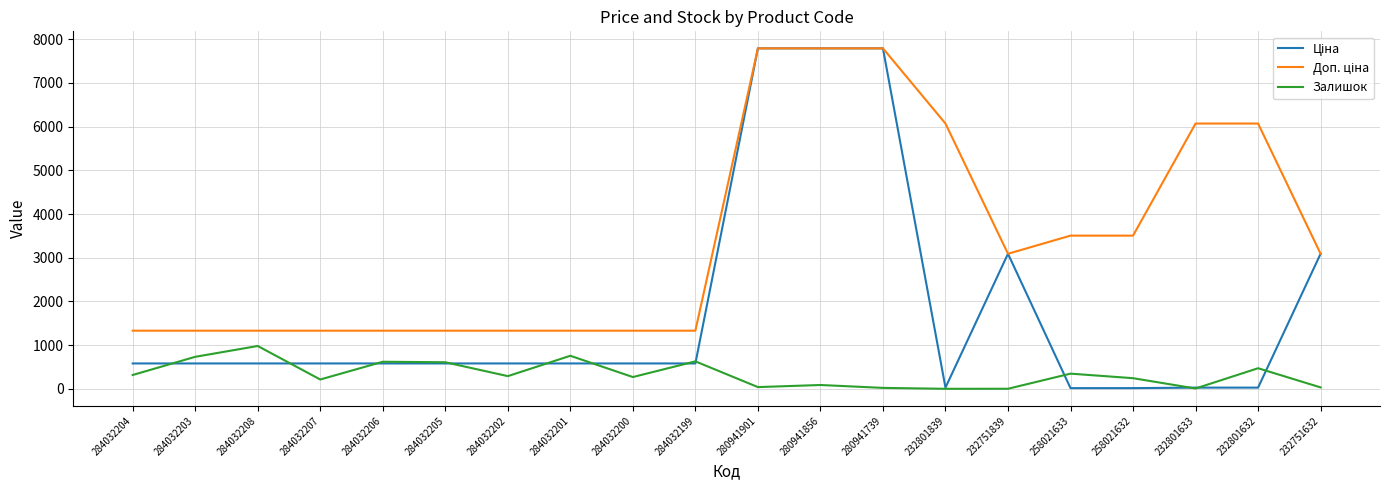

What is the spread (max minus min) of values at 284032200?

1061.3